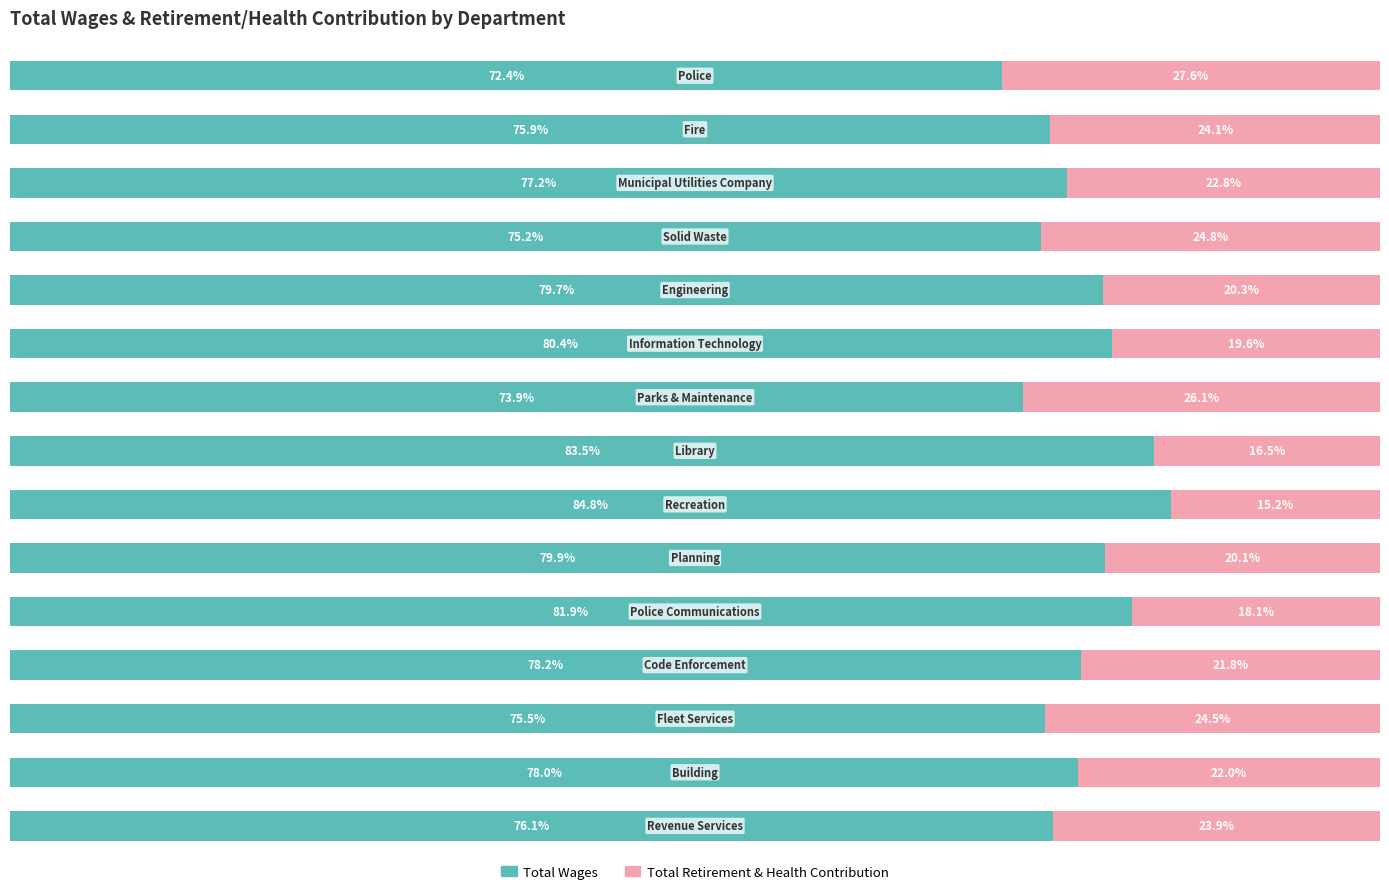

What is the sum of all Total Wages values?

1172.7